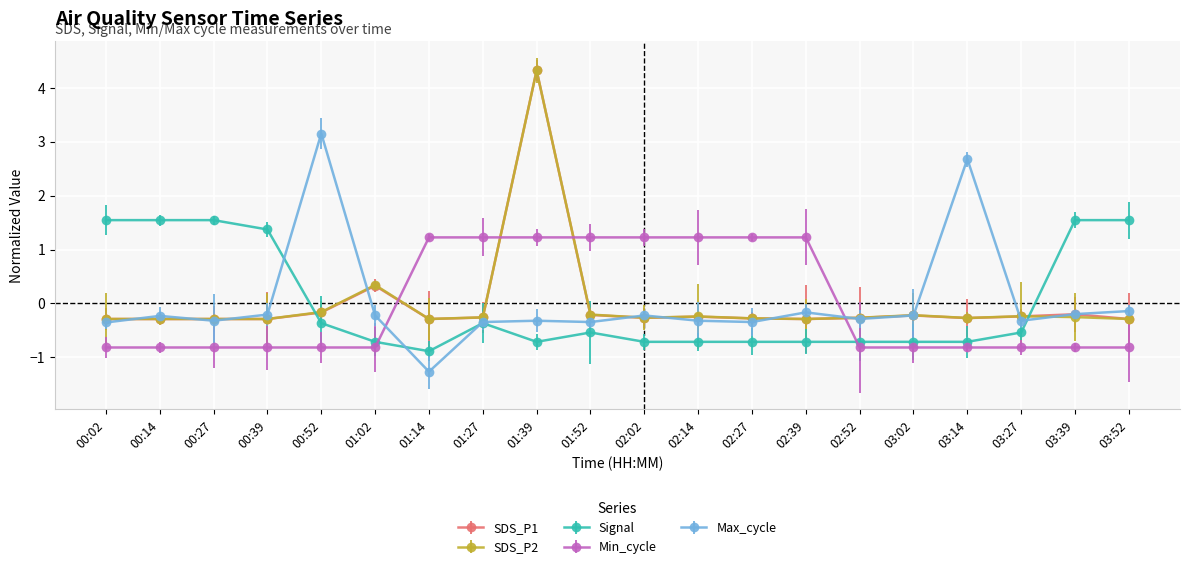

What is the spread (max minus min) of values at 03:14?

3.5